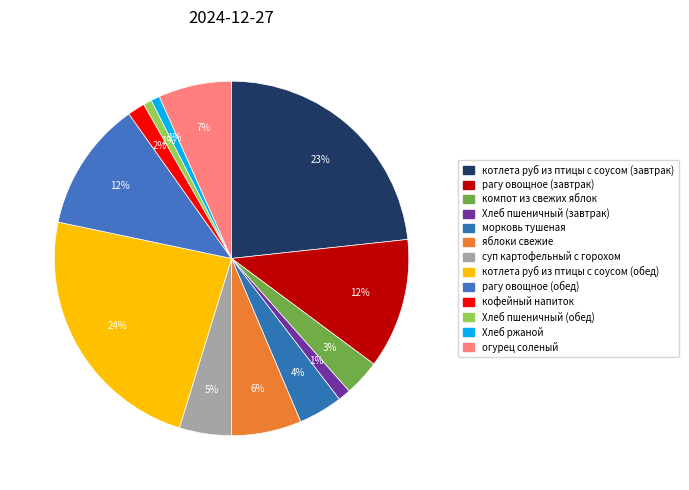

To the nearest percent, what percentage of the pie is Хлеб пшеничный (завтрак)?

1%